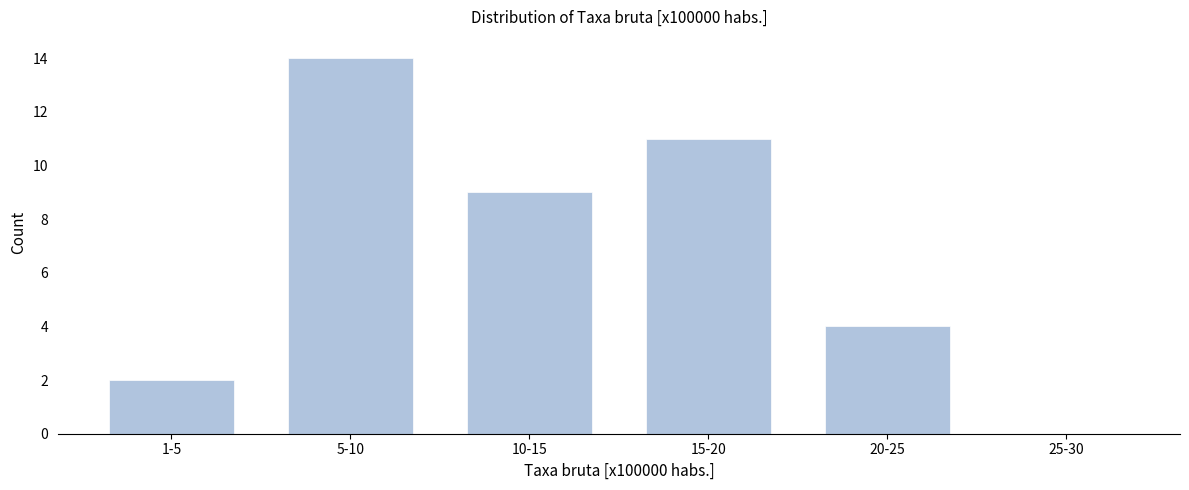

Reading left to right, list all the values displayed in this chart.

1-5=2	5-10=14	10-15=9	15-20=11	20-25=4	25-30=0